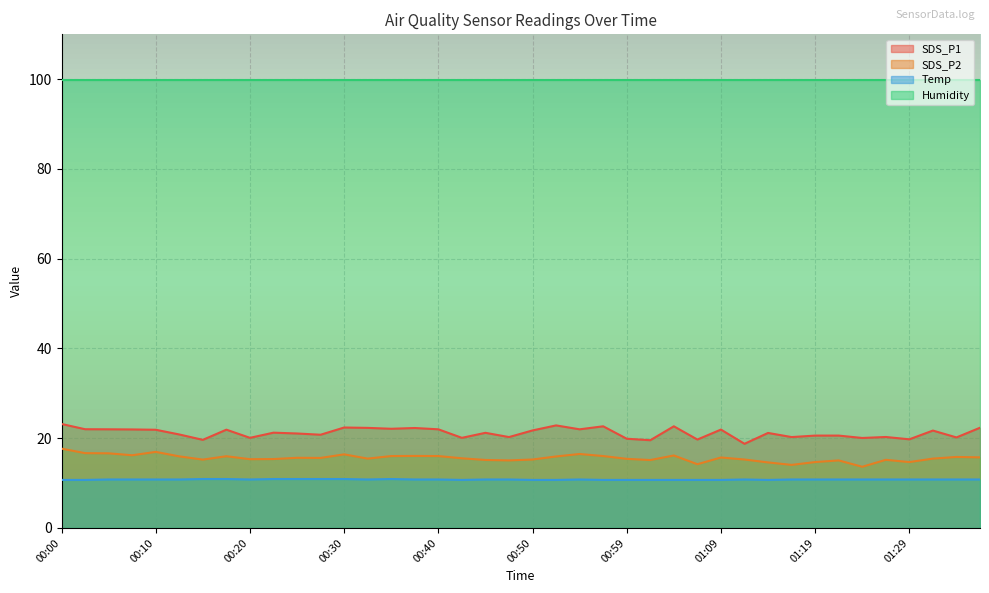

True or false: Temp and SDS_P1 cross at least once.

False